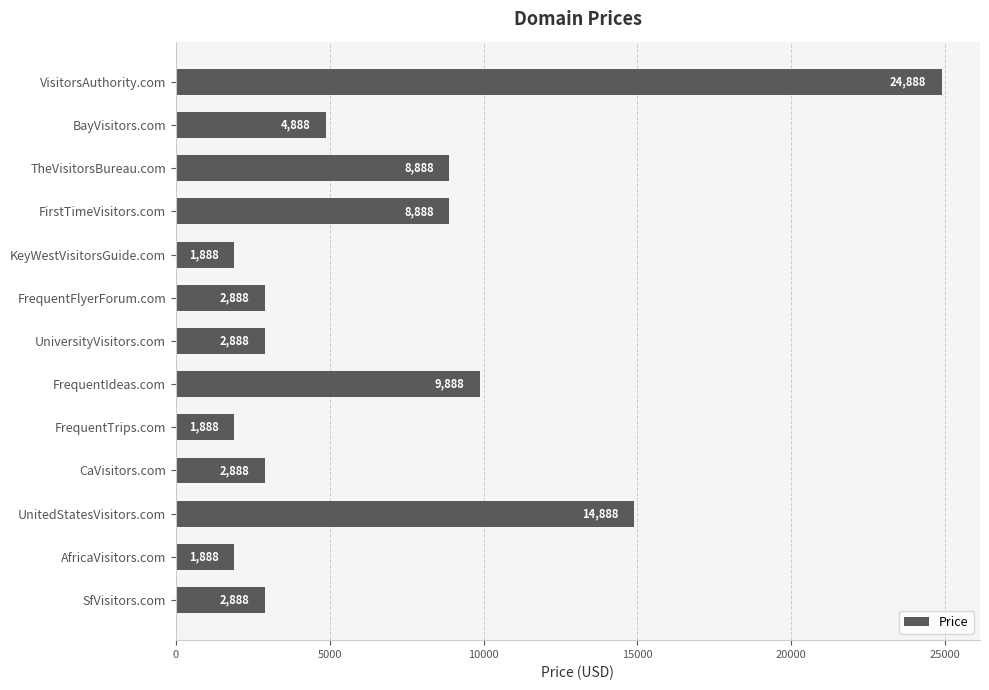

What is the smallest value displayed?

1888